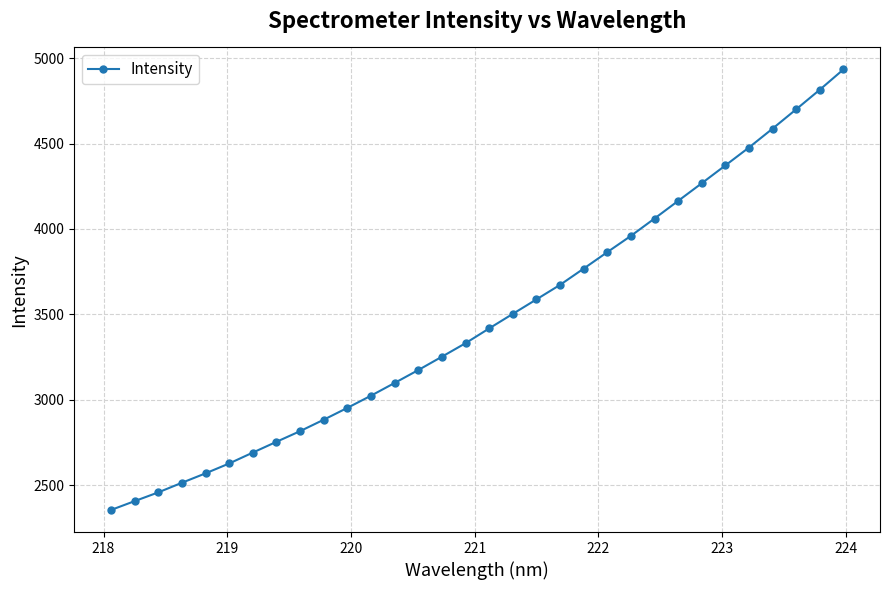

What is the difference between the second highest and minimum values?

2460.7